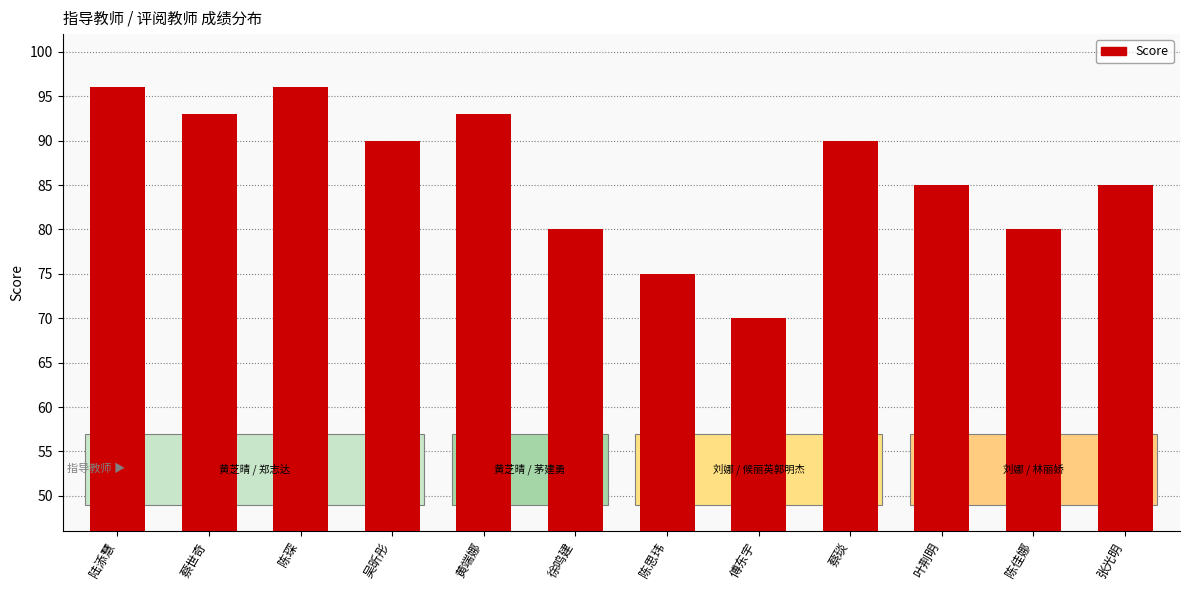

Which category has the lowest value across all series?

傅东宇